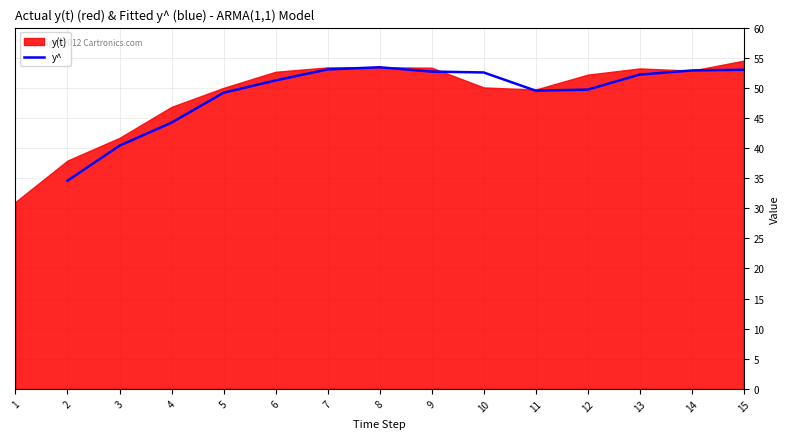

The value of y^ at 15 is 30.1. True or false?

False